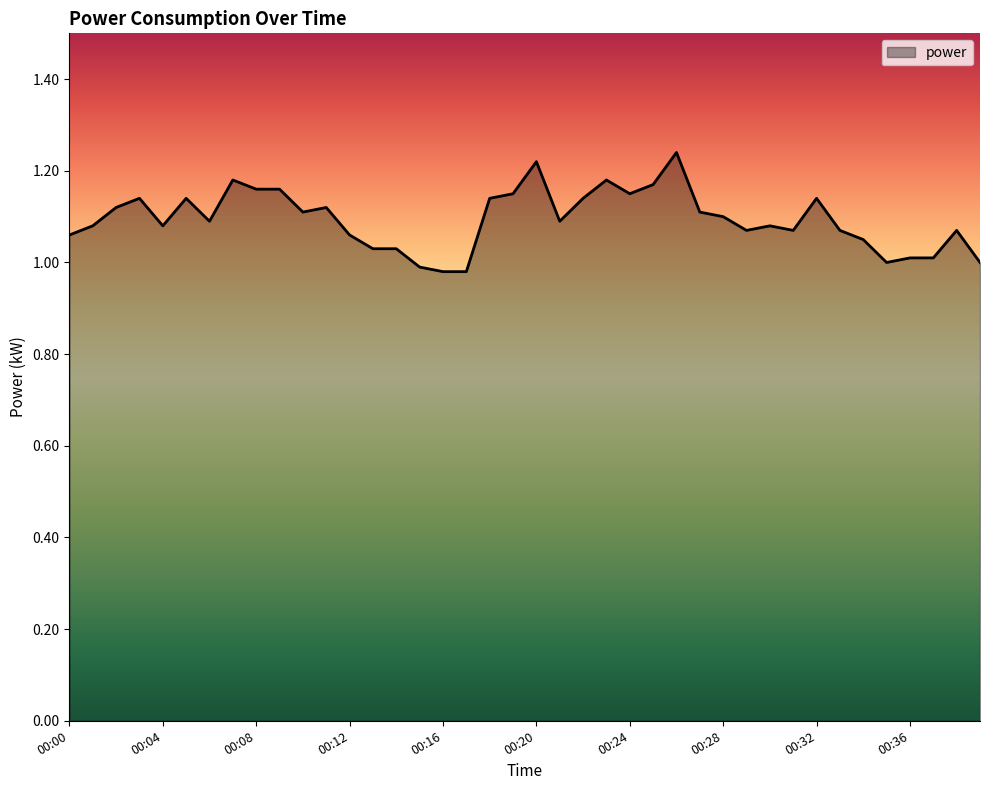

At which category does the chart reach its peak across all series?

00:26